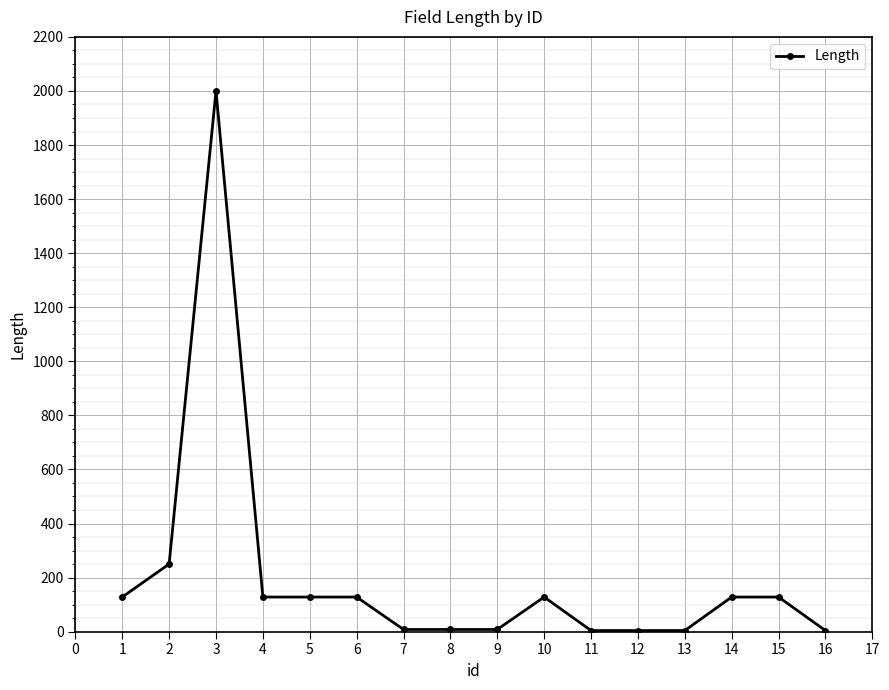

Is it true that the value at 1 is 937?

False